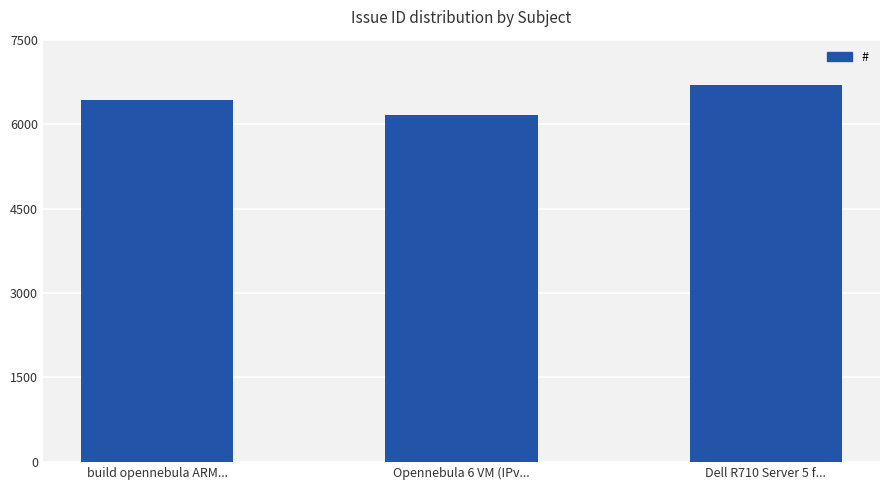

Where is the data nearest to the value 6431?

build opennebula ARM...